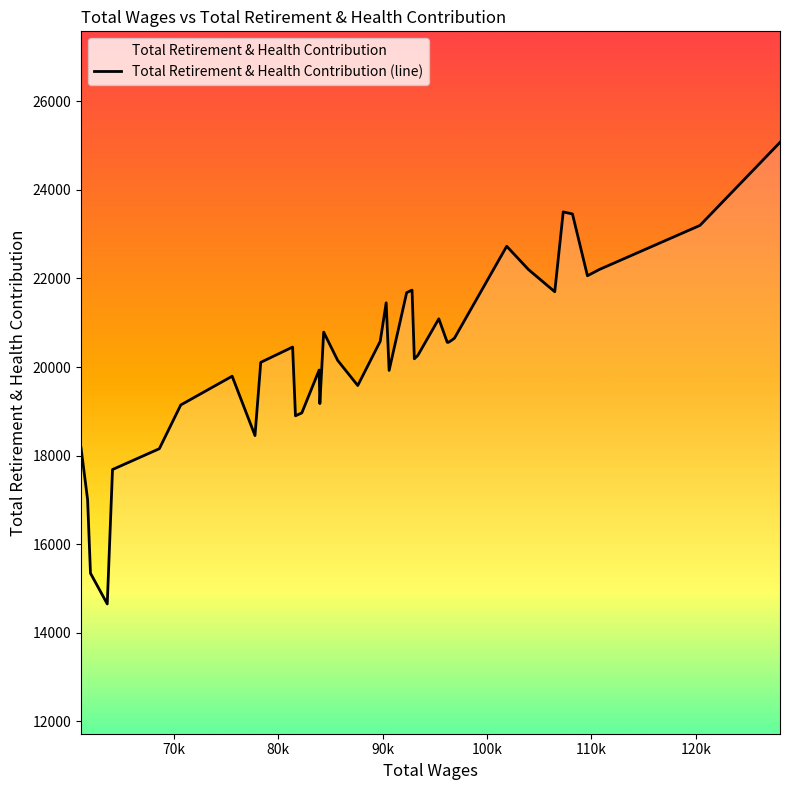

What is the difference between the maximum and minimum values?

10420